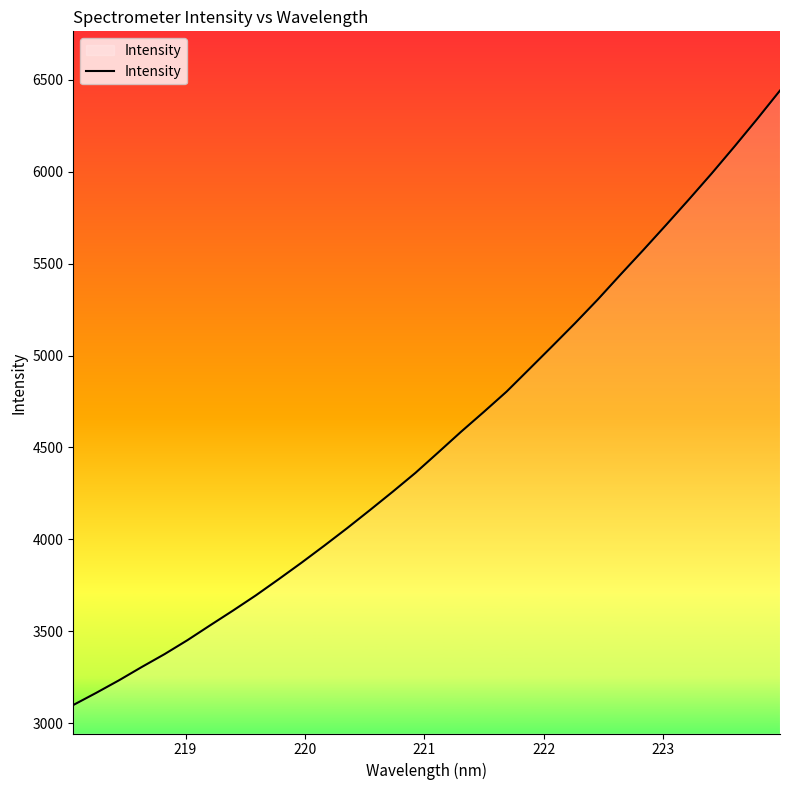

What is the maximum value shown in the chart?

6441.4